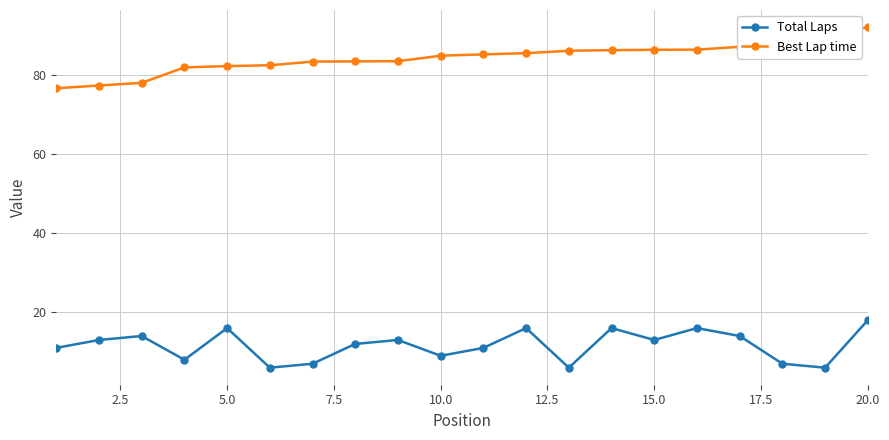

What is the value of the Total Laps point at the 15th from the left?

13.0